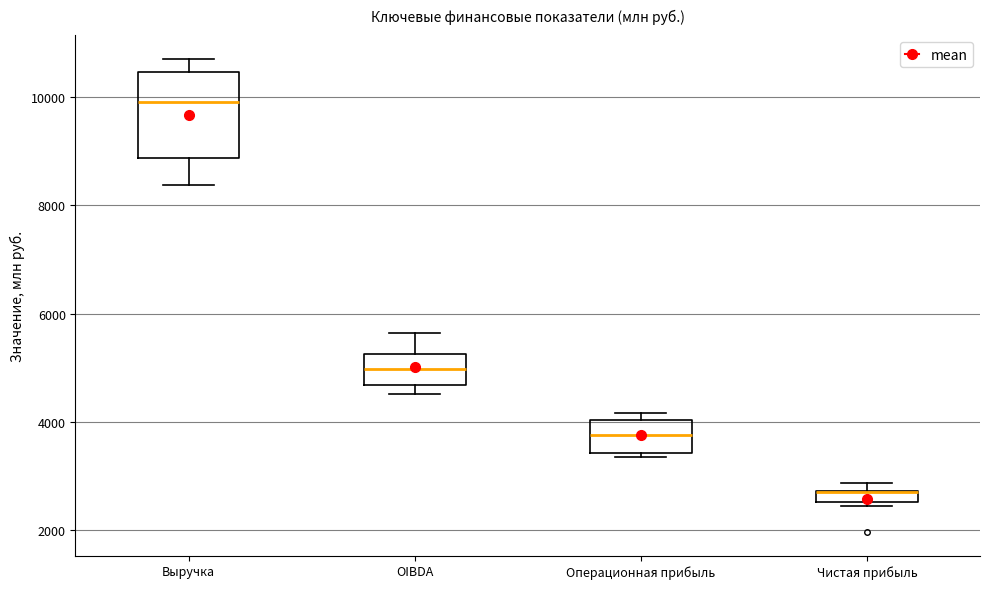

Comparing the boxes themselves (not the whiskers), which one is the tallest?

Выручка